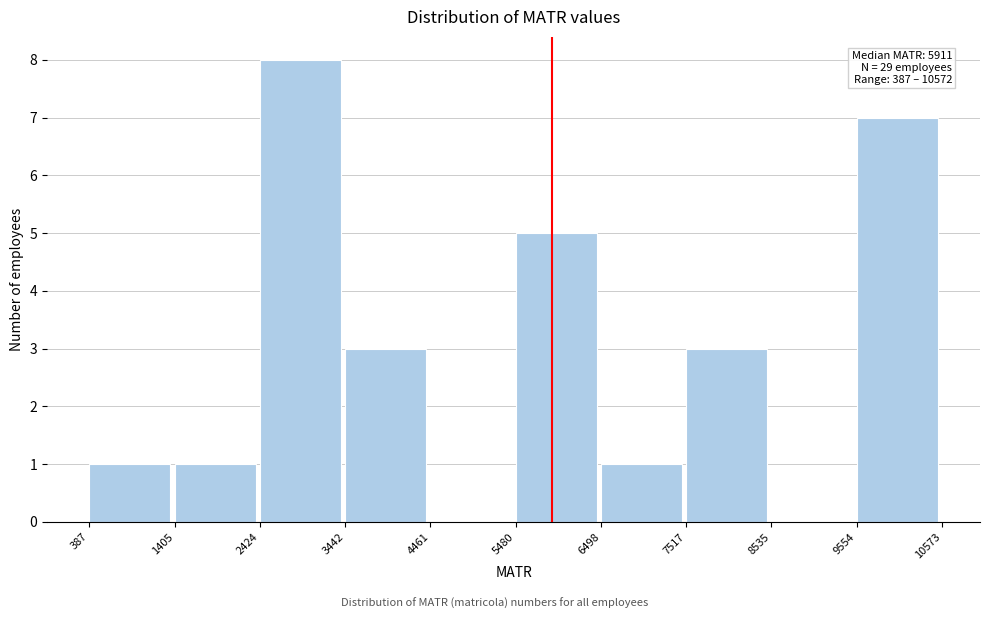

Which range on the x-axis has the tallest bar?

2424 to 3442